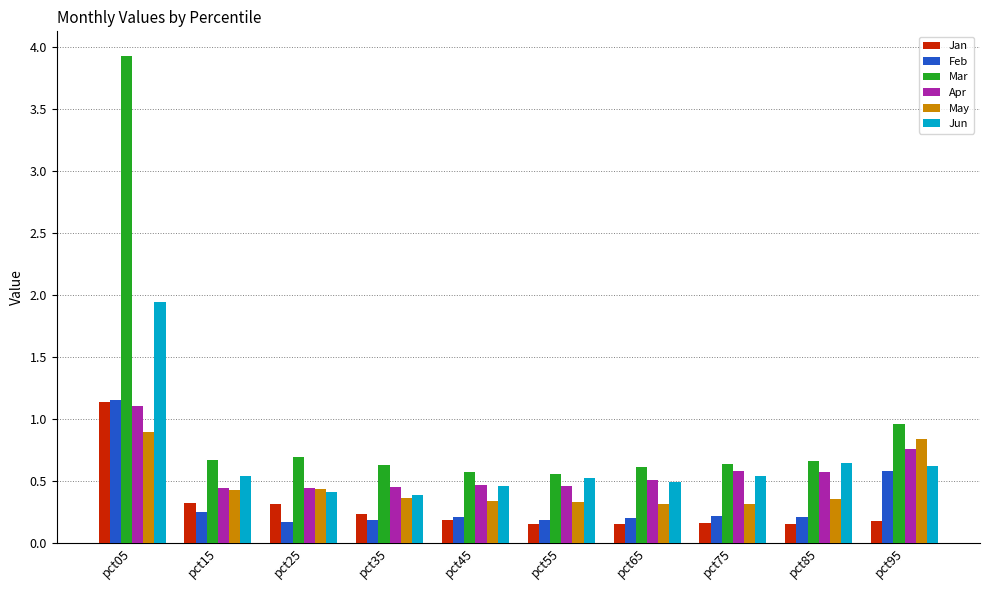

What is the maximum value shown in the chart?

3.9